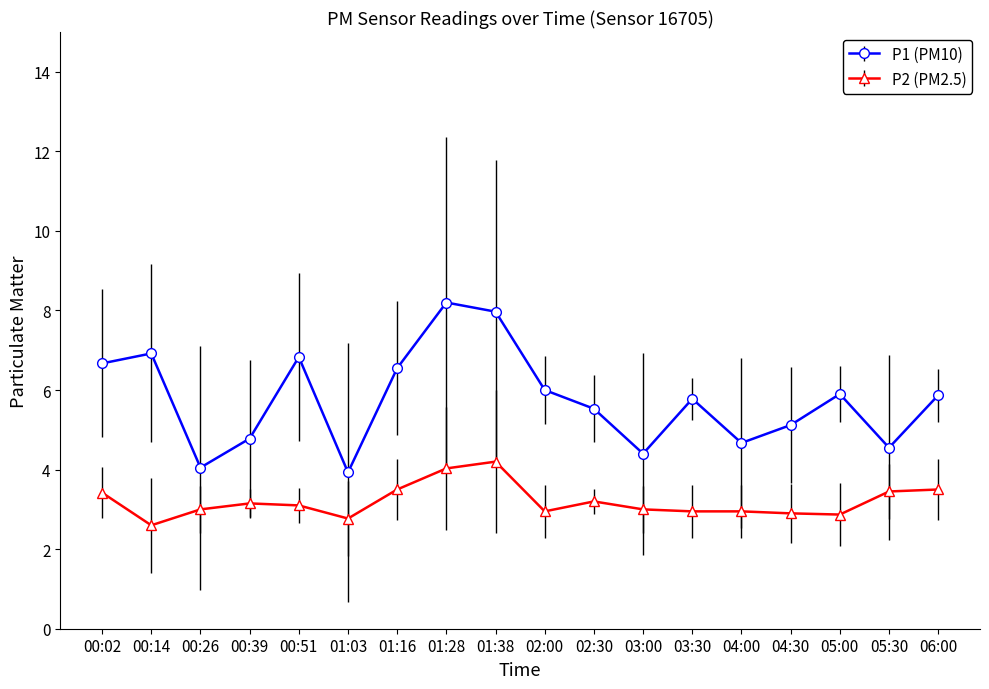

What is the total value across all series at 00:14?

9.5